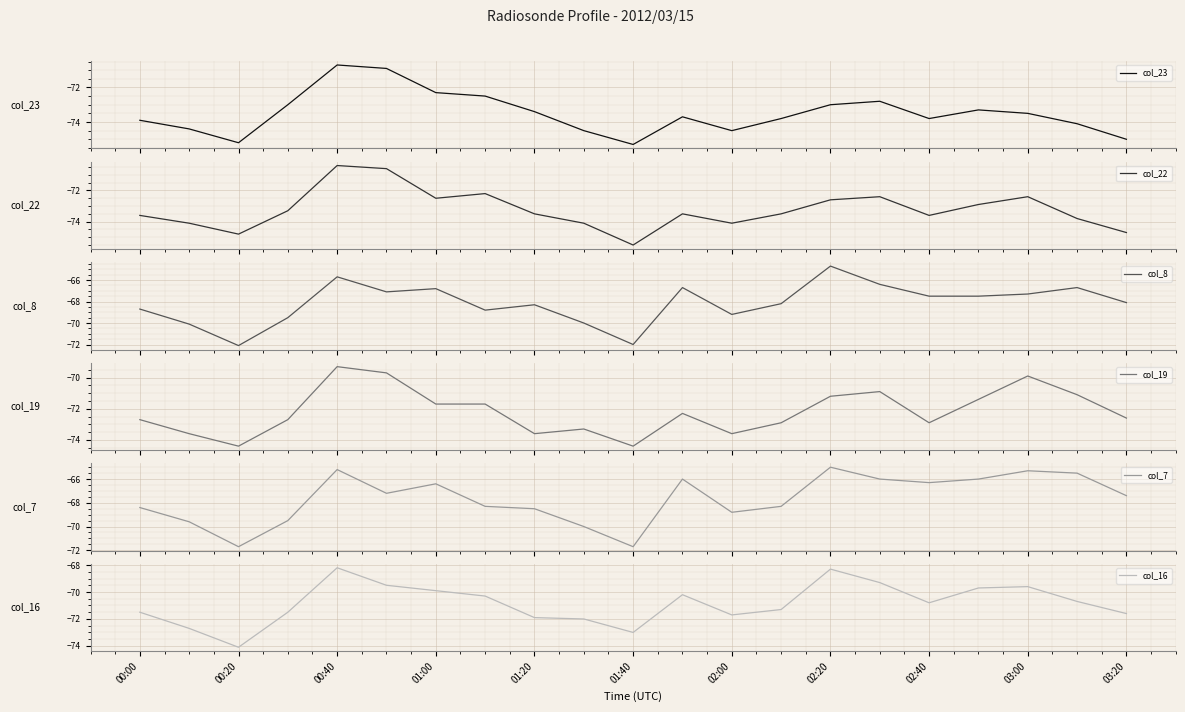

Reading left to right, transcribe all the data shown in this chart.

col_23: -73.9	-74.4	-75.2	-73.0	-70.7	-70.9	-72.3	-72.5	-73.4	-74.5	-75.3	-73.7	-74.5	-73.8	-73.0	-72.8	-73.8	-73.3	-73.5	-74.1	-75.0
col_22: -73.6	-74.1	-74.8	-73.3	-70.4	-70.6	-72.5	-72.2	-73.5	-74.1	-75.5	-73.5	-74.1	-73.5	-72.6	-72.4	-73.6	-72.9	-72.4	-73.8	-74.7
col_8: -68.7	-70.1	-72.1	-69.5	-65.7	-67.1	-66.8	-68.8	-68.3	-70.0	-72.0	-66.7	-69.2	-68.2	-64.7	-66.4	-67.5	-67.5	-67.3	-66.7	-68.1
col_19: -72.7	-73.6	-74.4	-72.7	-69.3	-69.7	-71.7	-71.7	-73.6	-73.3	-74.4	-72.3	-73.6	-72.9	-71.2	-70.9	-72.9	-71.4	-69.9	-71.1	-72.6
col_7: -68.4	-69.6	-71.7	-69.5	-65.2	-67.2	-66.4	-68.3	-68.5	-70.0	-71.7	-66.0	-68.8	-68.3	-65.0	-66.0	-66.3	-66.0	-65.3	-65.5	-67.4
col_16: -71.5	-72.7	-74.1	-71.5	-68.2	-69.5	-69.9	-70.3	-71.9	-72.0	-73.0	-70.2	-71.7	-71.3	-68.3	-69.3	-70.8	-69.7	-69.6	-70.7	-71.6